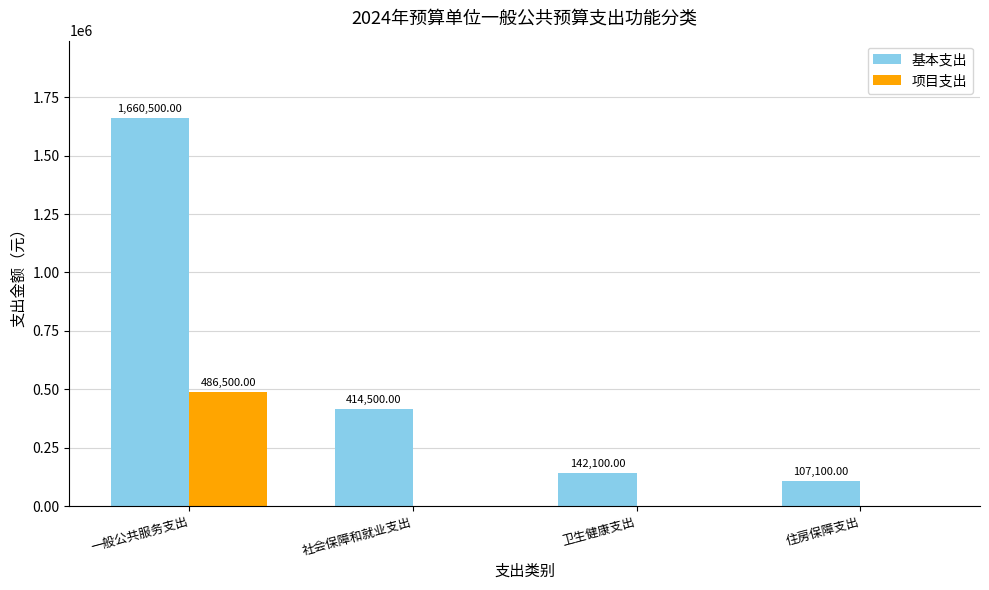

Reading left to right, extract all data points from this chart.

基本支出: 一般公共服务支出=1660500	社会保障和就业支出=414500	卫生健康支出=142100	住房保障支出=107100
项目支出: 一般公共服务支出=486500	社会保障和就业支出=0	卫生健康支出=0	住房保障支出=0